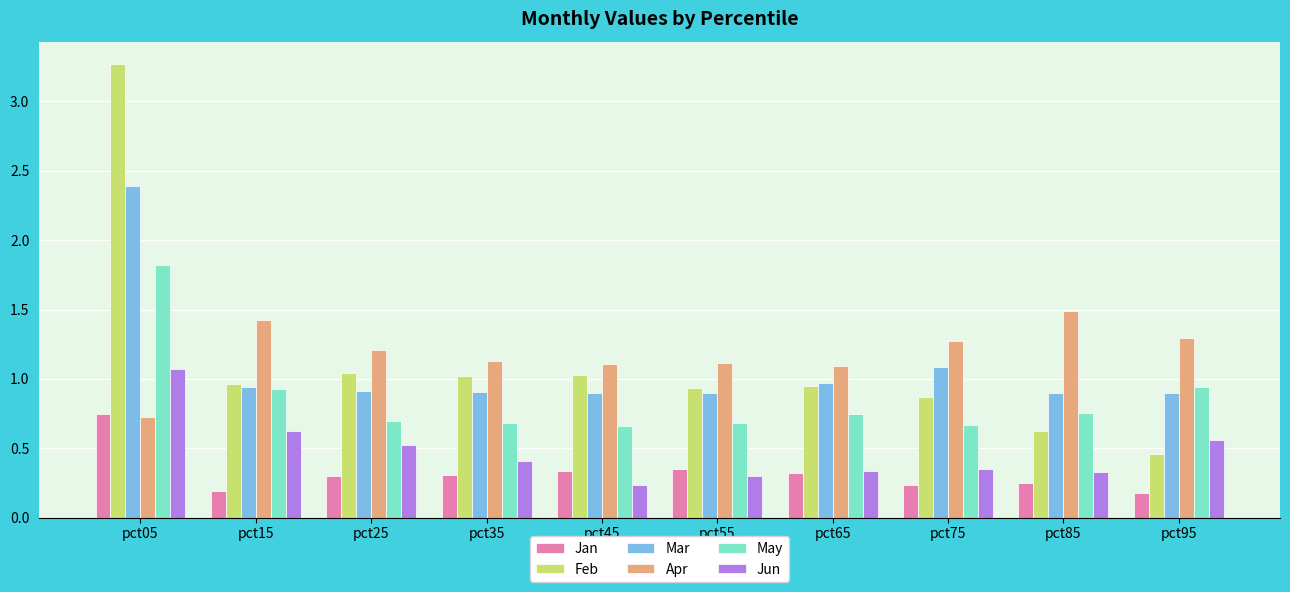

Which series has the widest spread of values?

Feb